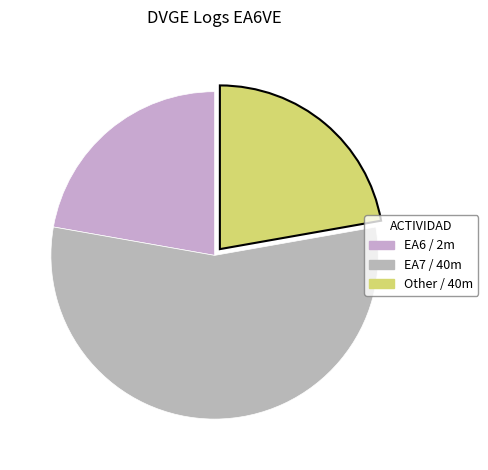

How many slices are in this pie chart?

3